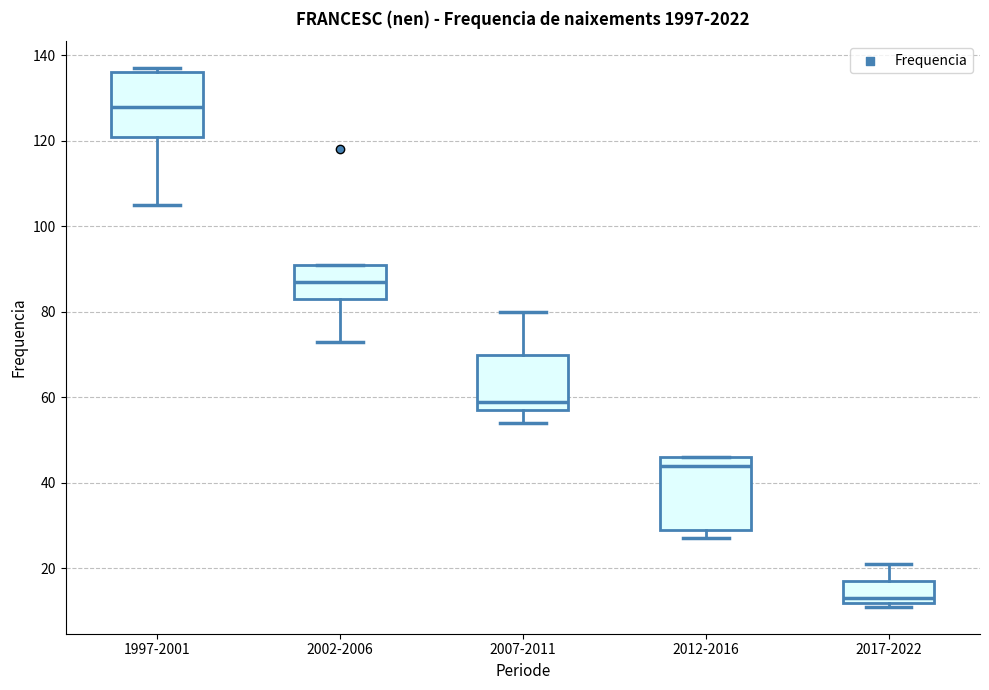

Reading left to right, read every box against the y-axis: the position of its median line, the range the box covers, and the ends of its whiskers. The values are not printed on the chart, so give them approximately, as read against the axis.

1997-2001: median 128, box 122 to 136, whiskers 106 to 138
2002-2006: median 88, box 84 to 92, whiskers 74 to 92
2007-2011: median 60, box 58 to 70, whiskers 54 to 80
2012-2016: median 44, box 30 to 46, whiskers 28 to 46
2017-2022: median 14, box 12 to 18, whiskers 12 (just below the box's lower edge) to 22